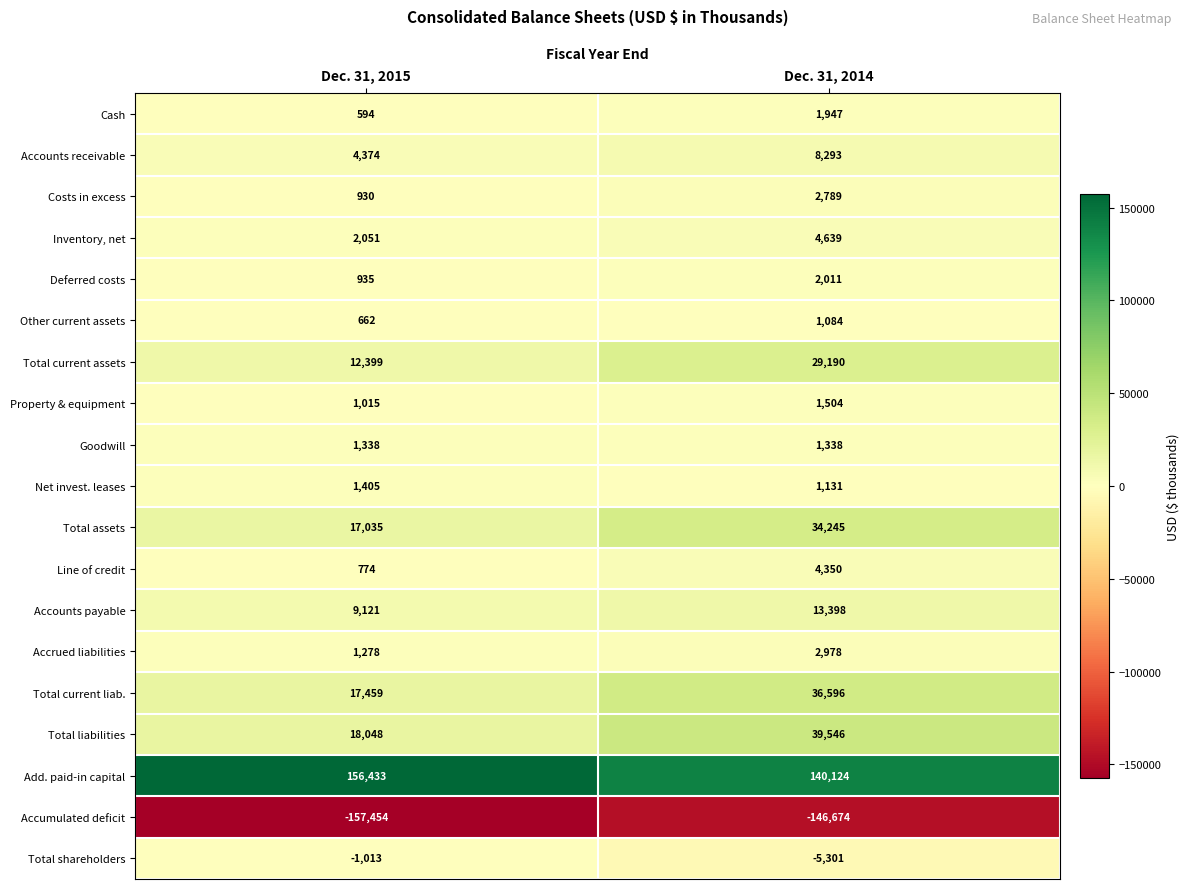

Between Dec. 31, 2015 and Dec. 31, 2014, which series saw the biggest shift?

Total liabilities